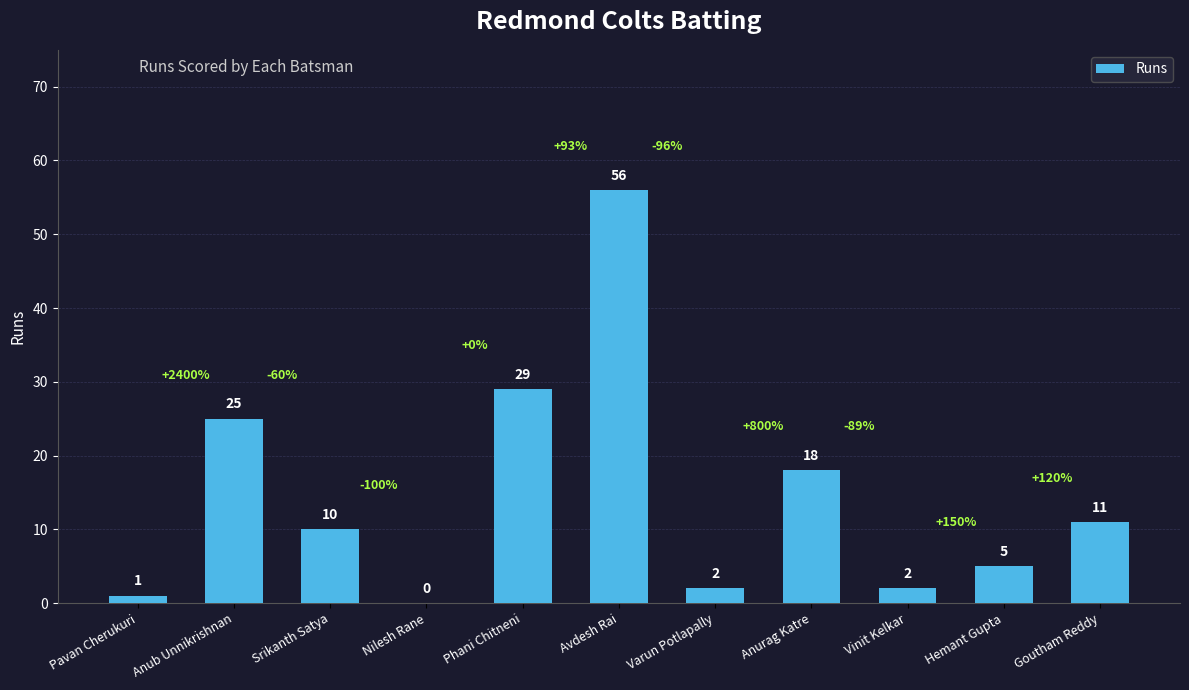

Where is the data nearest to the value 28?

Phani Chitneni